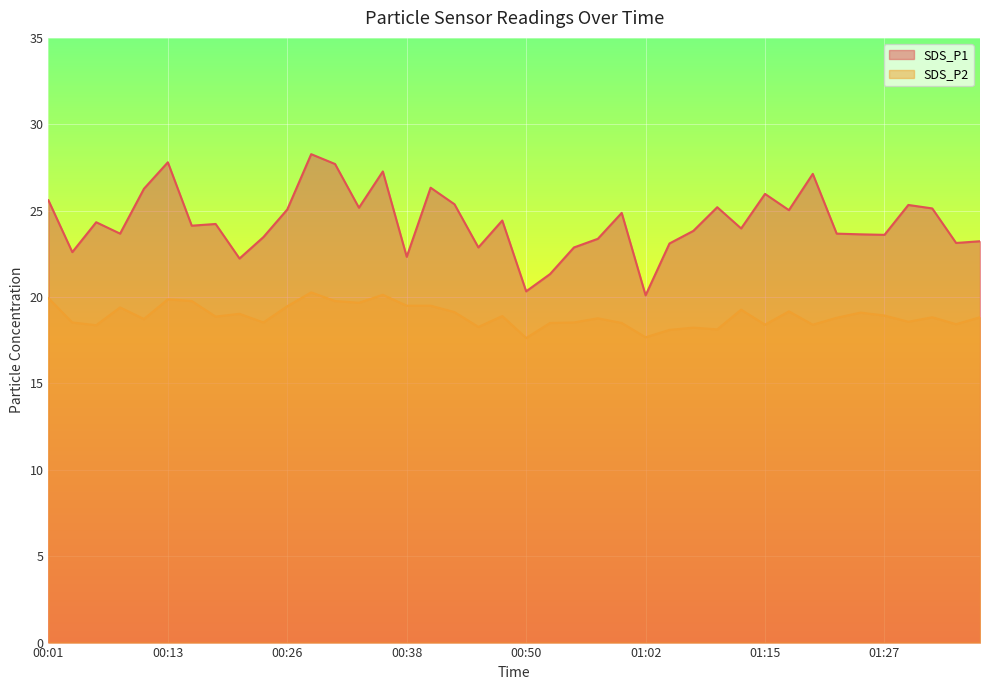

At which category does SDS_P1 reach its first local valley?

00:04